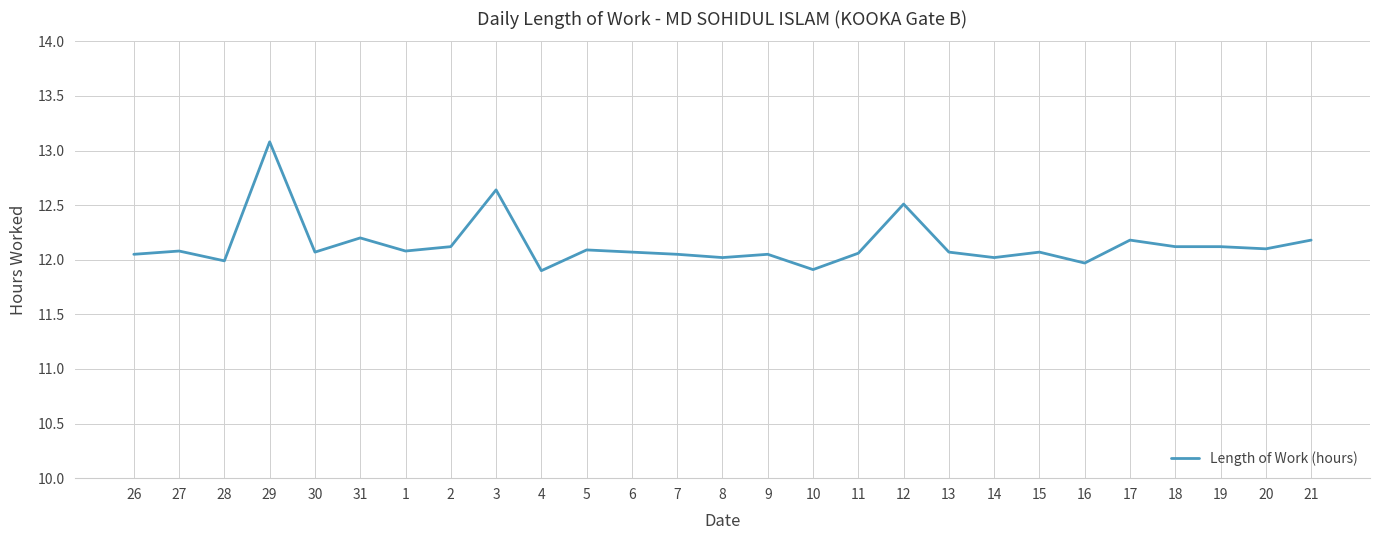

Count the number of categories in the chart.

27